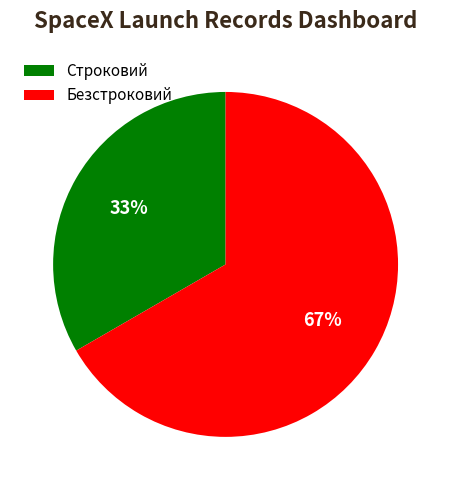

What is the majority slice?

Безстроковий